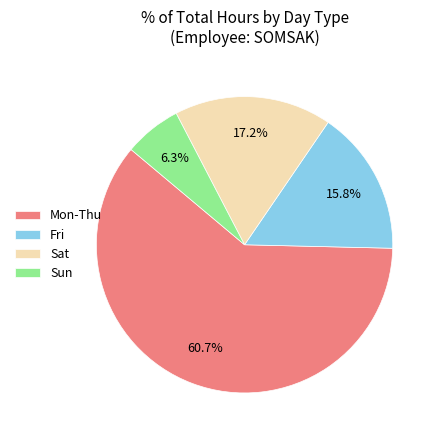

Is there a majority slice in this chart?

Yes